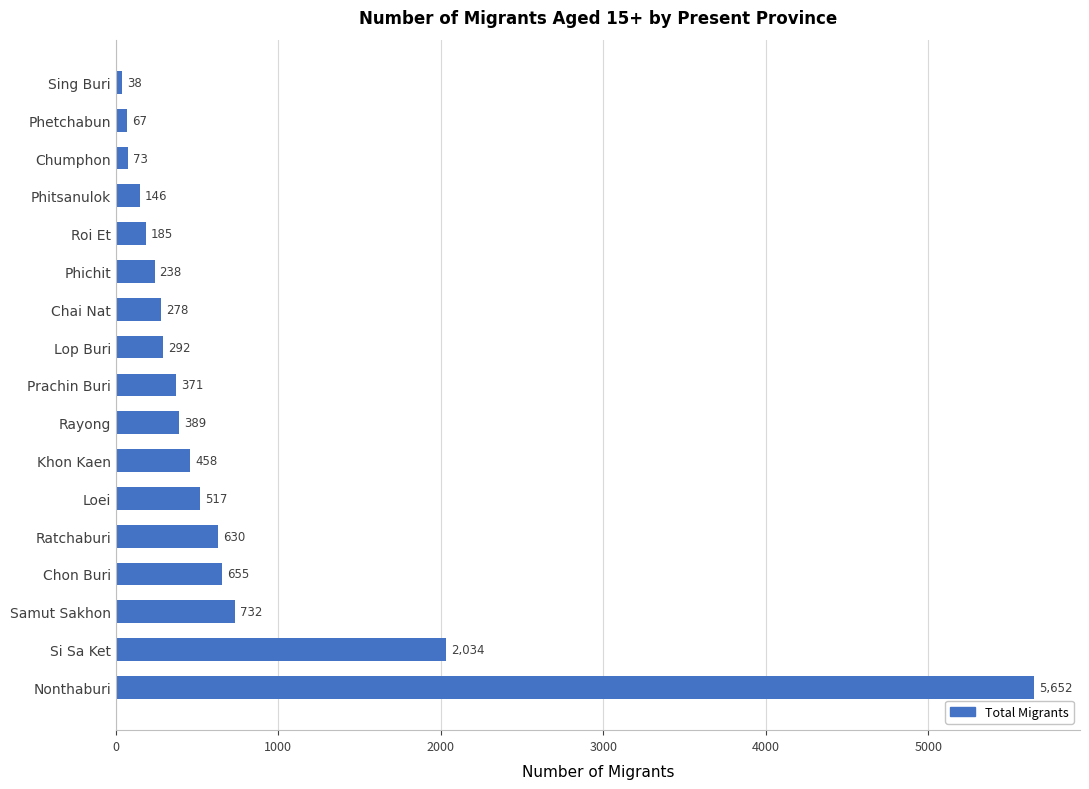

What is the difference between the maximum and minimum values?

5614.0